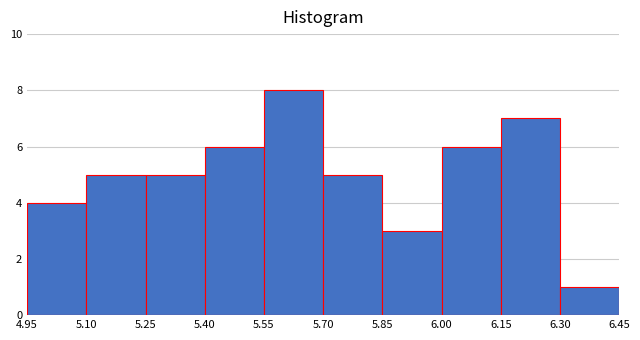

How tall is the bar that spans 6.30 to 6.45 on the x-axis? The values are not printed on the chart, so give them approximately, as read against the axis.

1